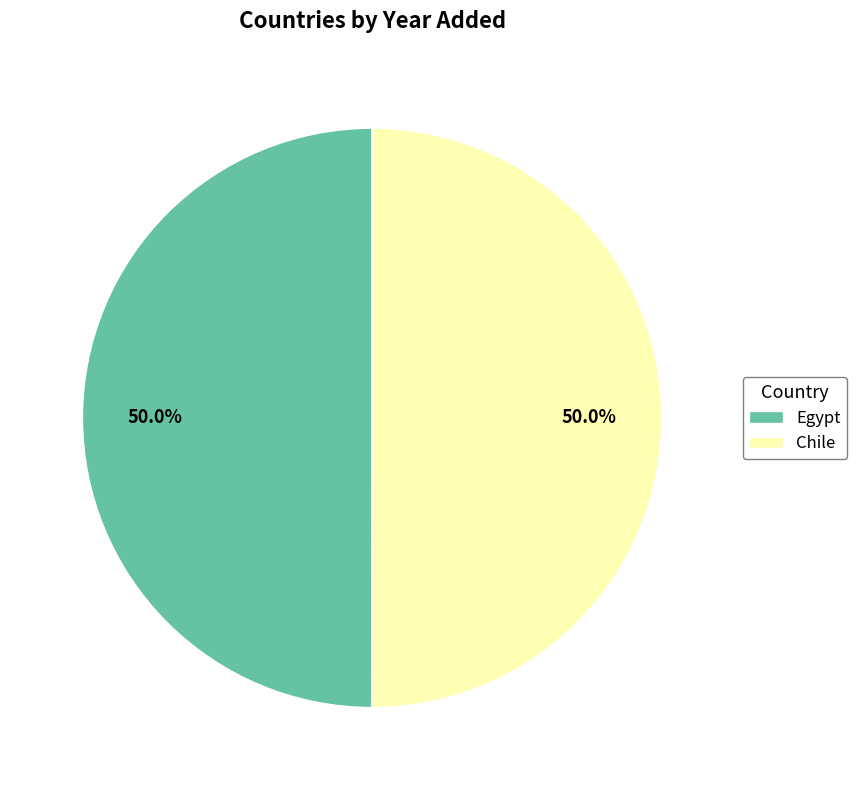

What portion of the pie excludes Egypt?

50.0%